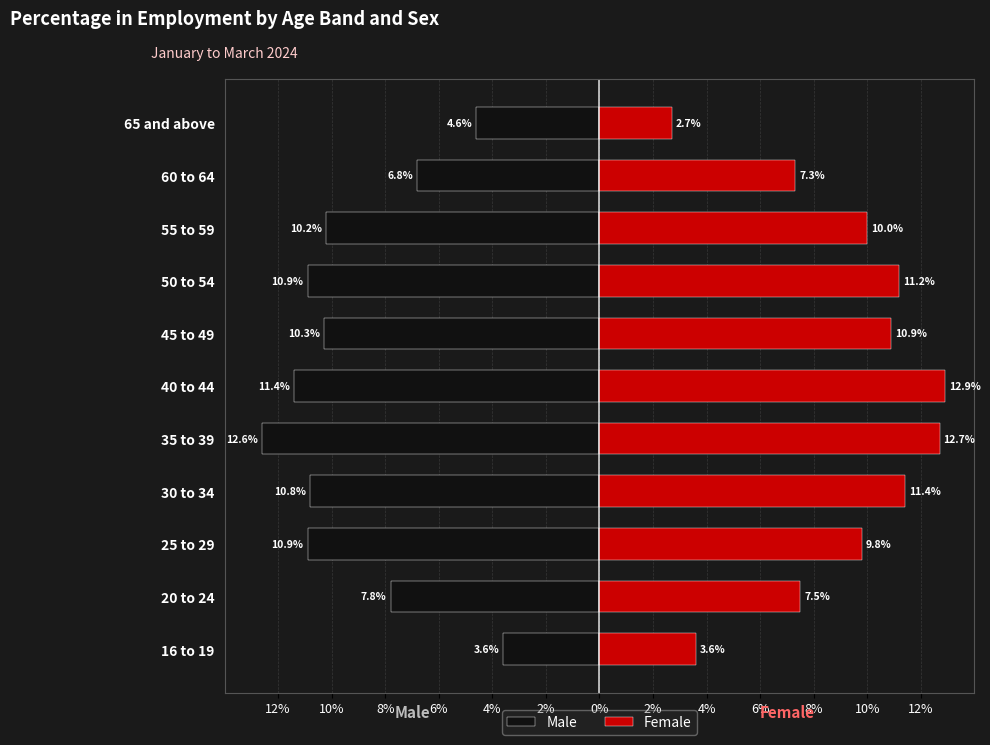

At 65 and above, list the series in order from smallest to largest.

Male, Female